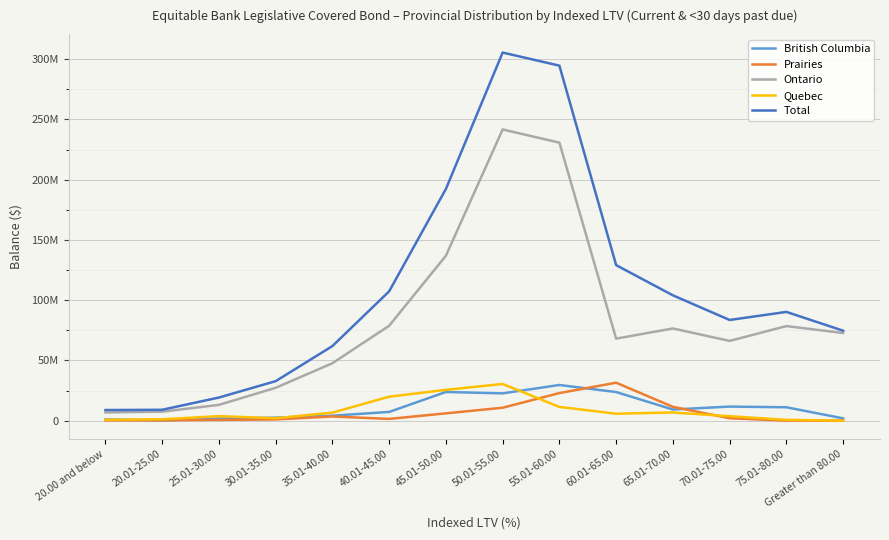

Does the chart display data point markers on the line(s)?

No